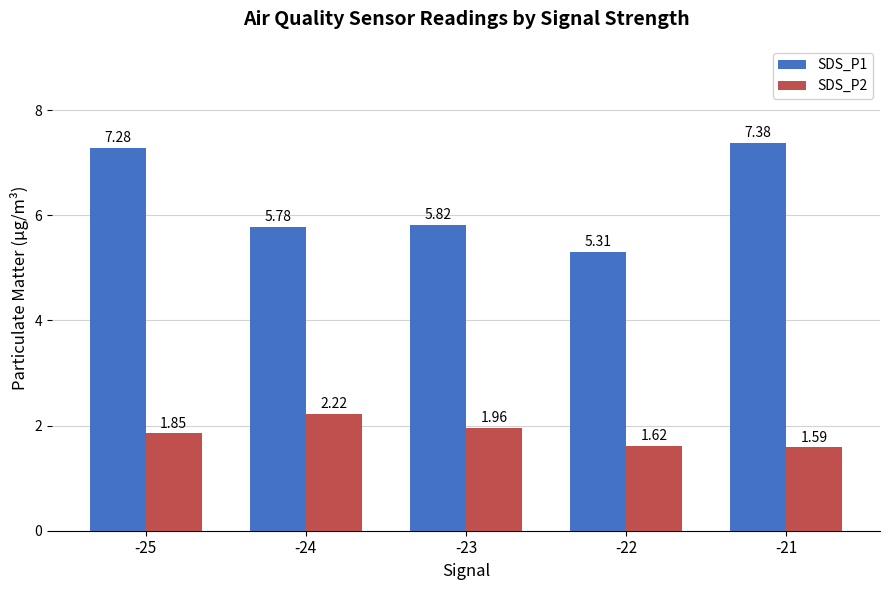

Rank the categories by SDS_P2 value from highest to lowest.

-24, -23, -25, -22, -21